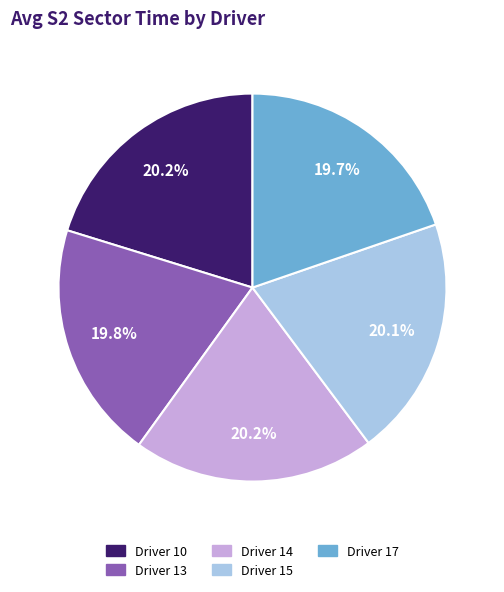

Combined, what portion of the pie is Driver 17 and Driver 15?

39.8%